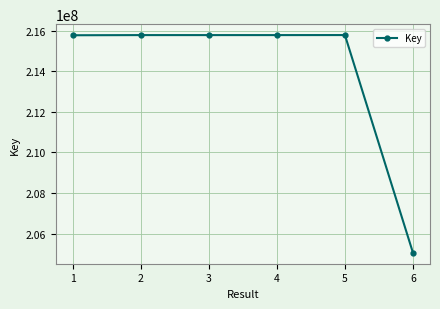

How many values are below 215774228?

3